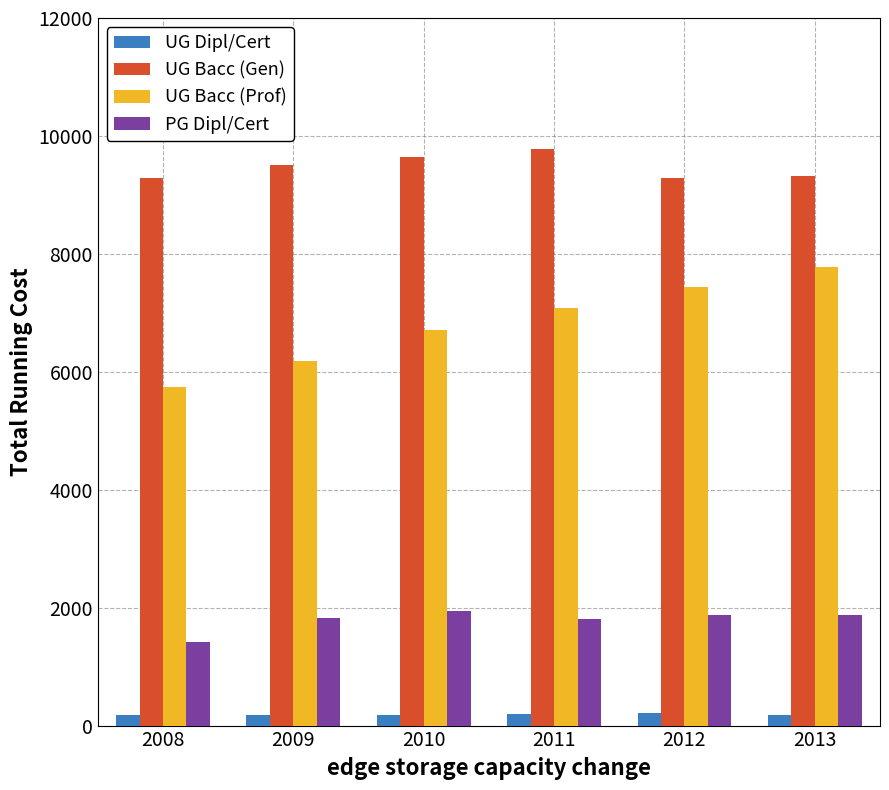

What is the maximum value for PG Dipl/Cert?

1951